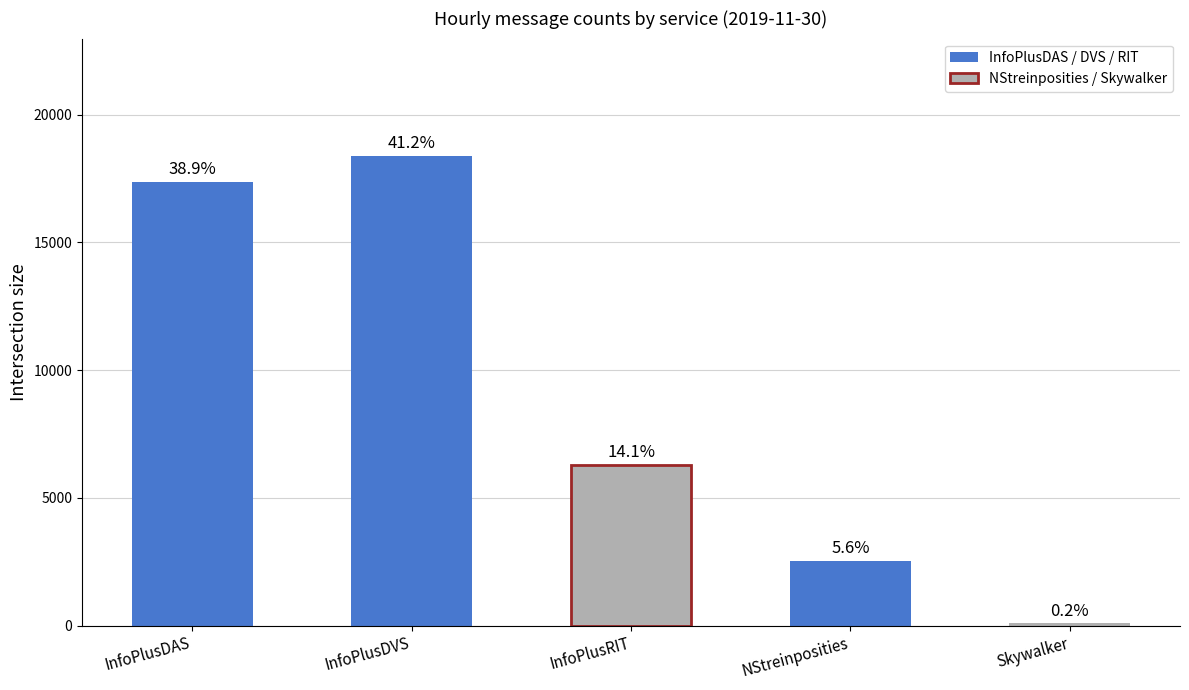

Reading right to left, list all the values displayed in this chart.

Skywalker=82	NStreinposities=2520	InfoPlusRIT=6283	InfoPlusDVS=18382	InfoPlusDAS=17358